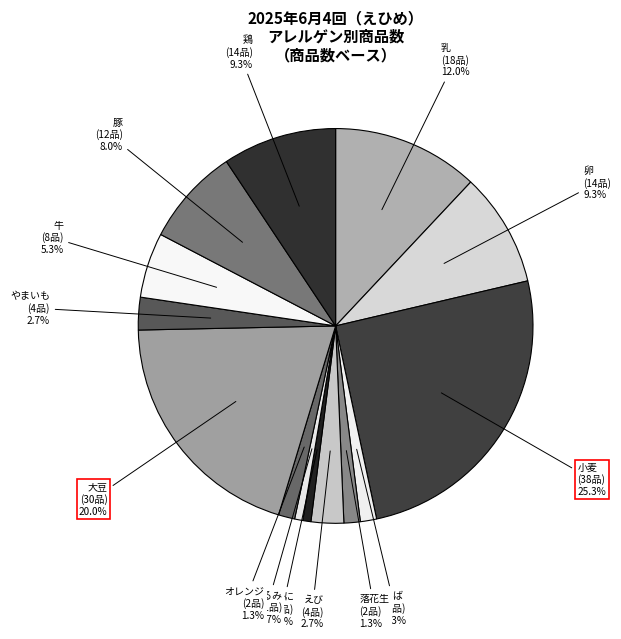

How many slices are in this pie chart?

14